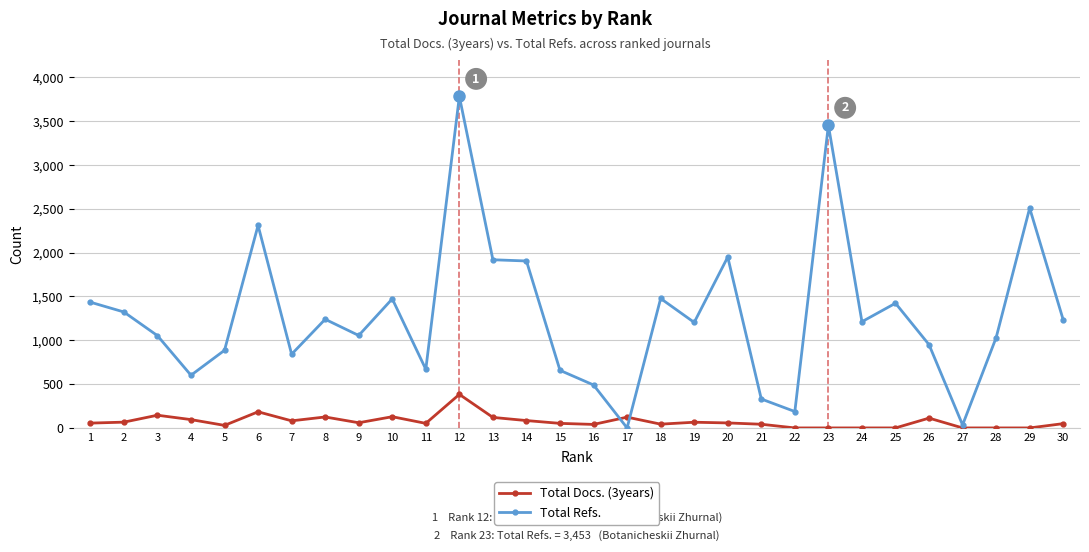

What is the sum of all Total Docs. (3years) values?

2189